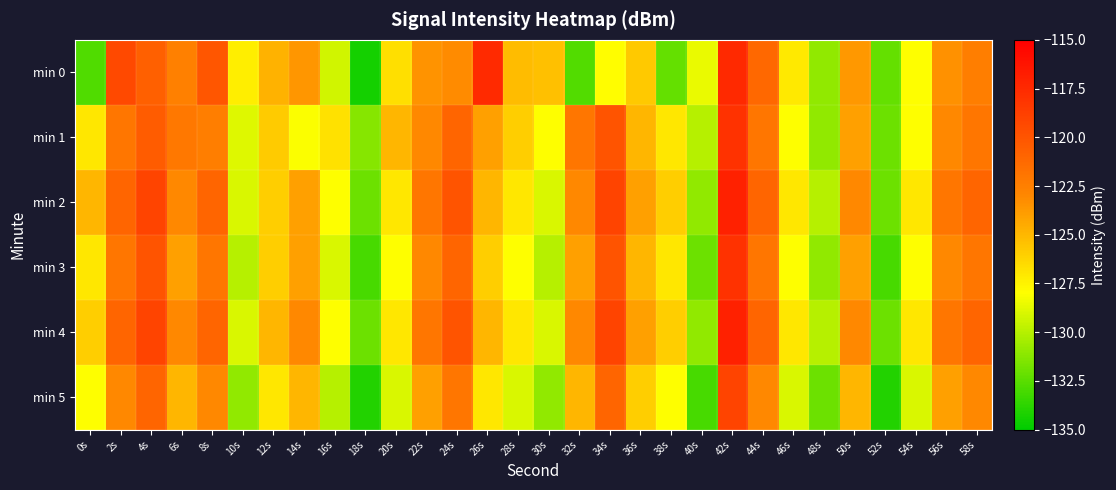

Count the number of categories in the chart.

30